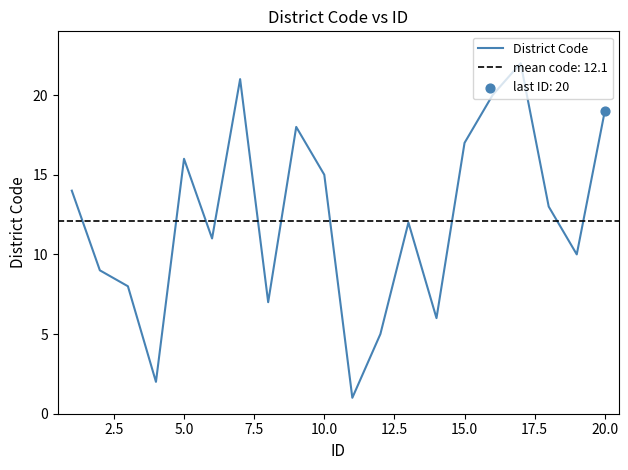

True or false: District Code has a value of 8 at 15.0.

False